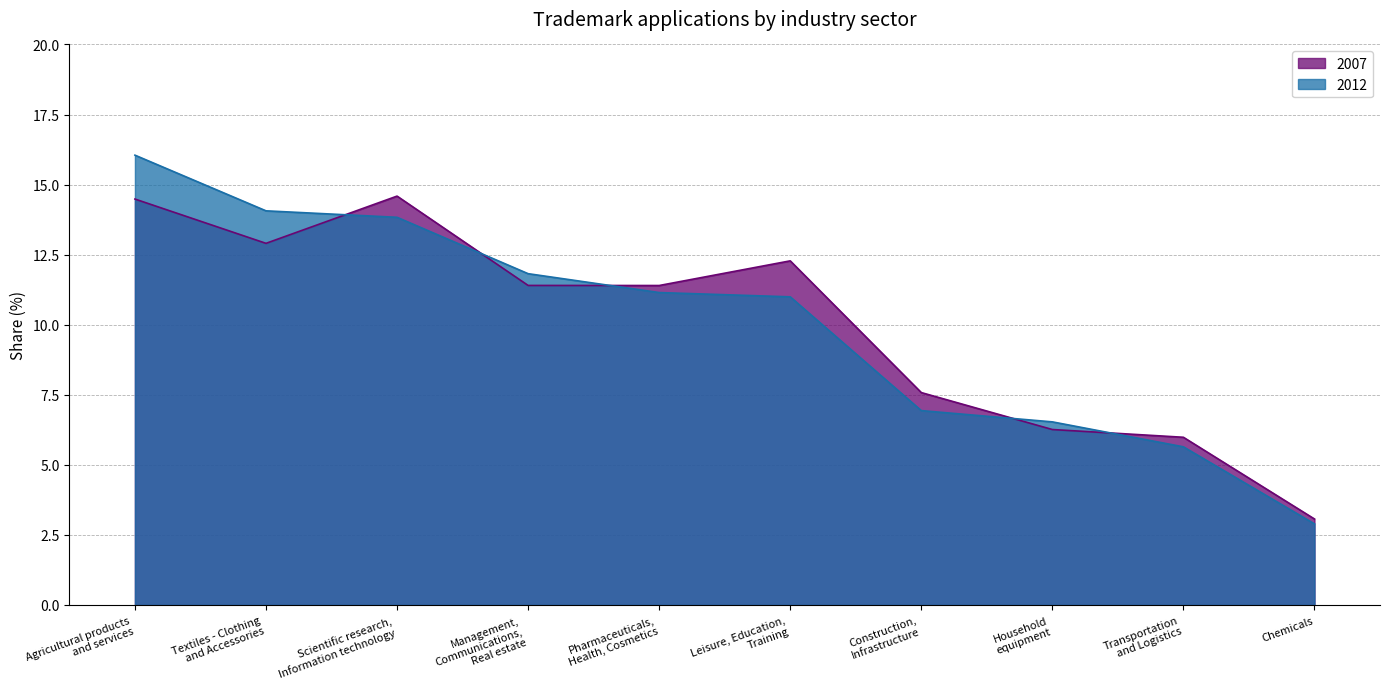

What is the minimum value shown in the chart?

2.9